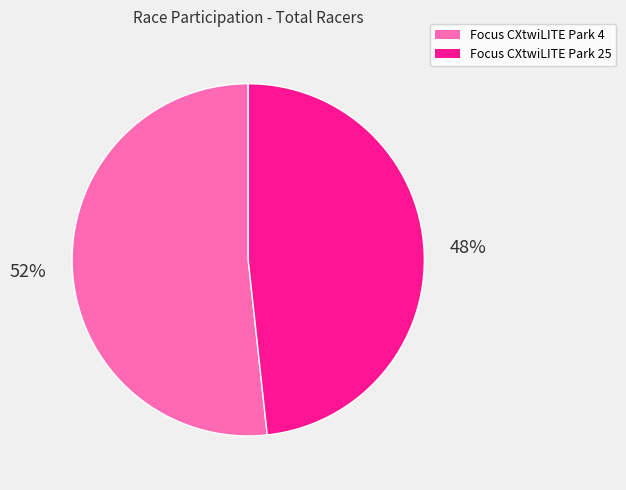

Rank the categories by value from highest to lowest.

Focus CXtwiLITE Park 4, Focus CXtwiLITE Park 25